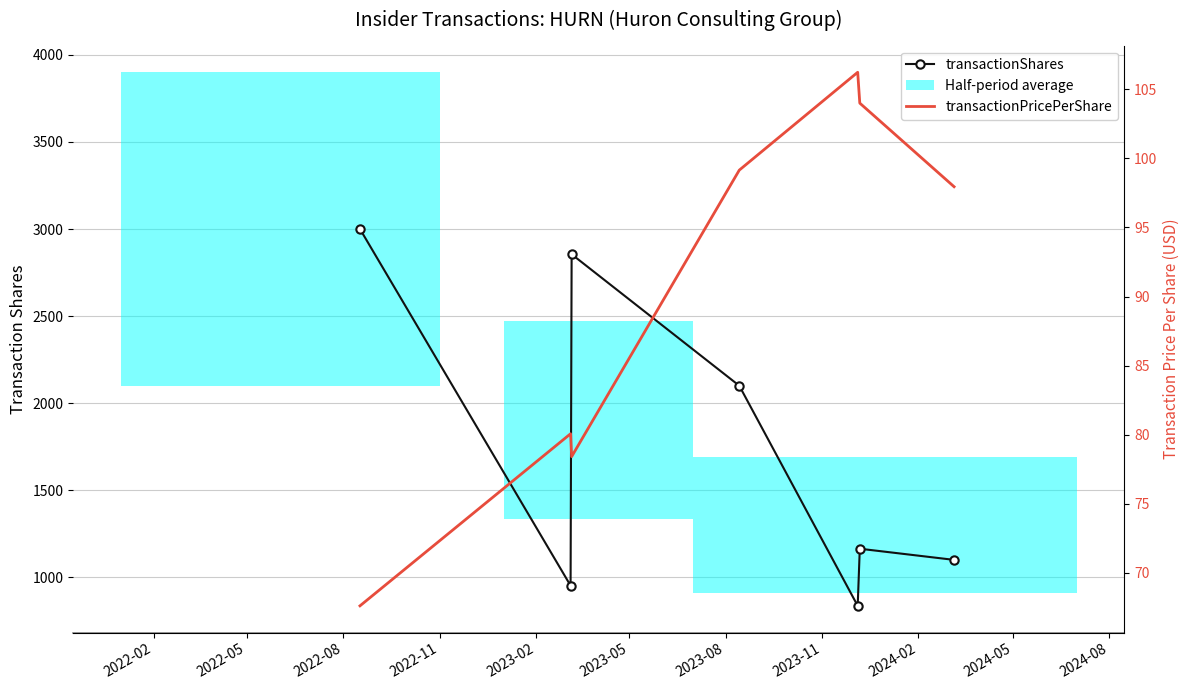

Which series has the widest spread of values?

transactionShares